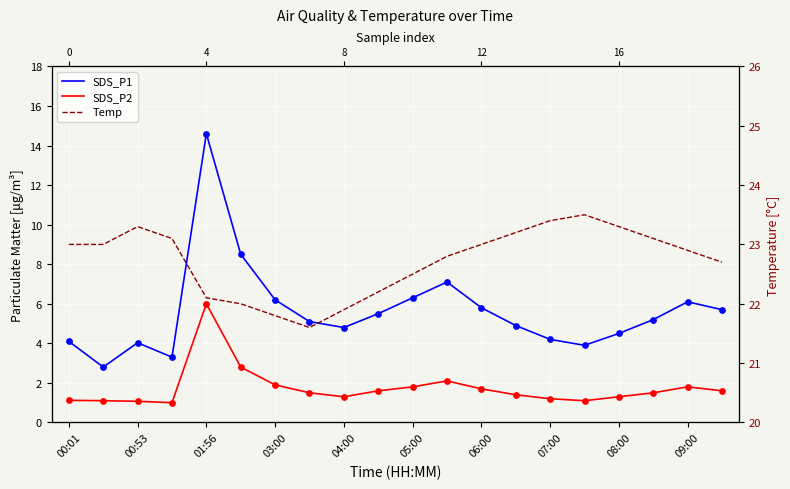

Which series has the largest Y range (max minus min)?

SDS_P1